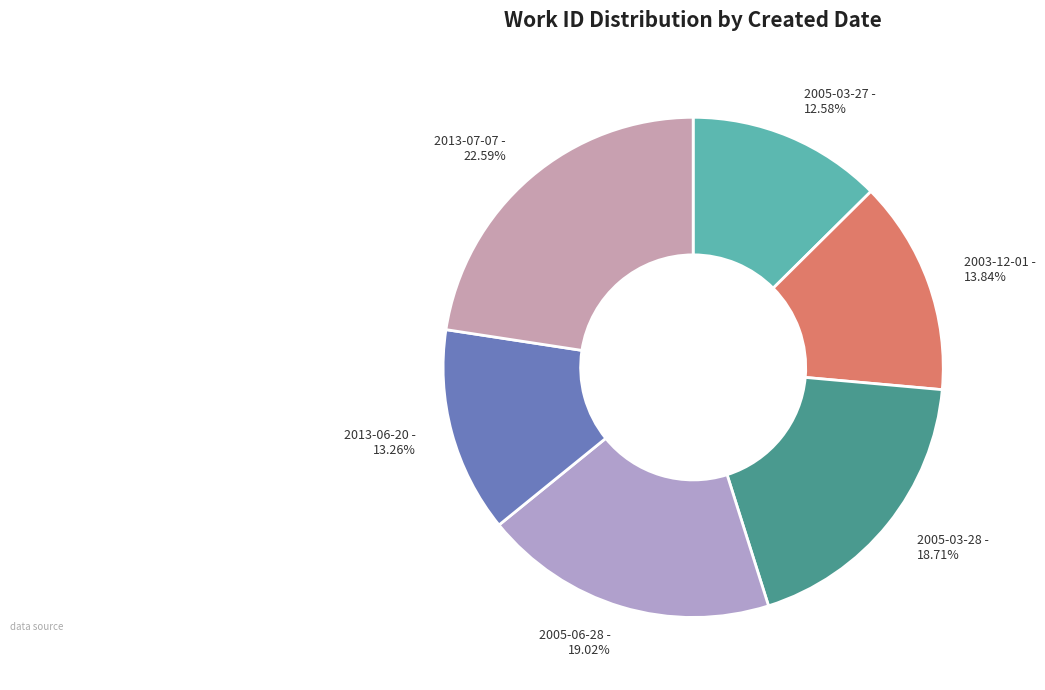

Which category has the smallest portion of the pie?

2005-03-27